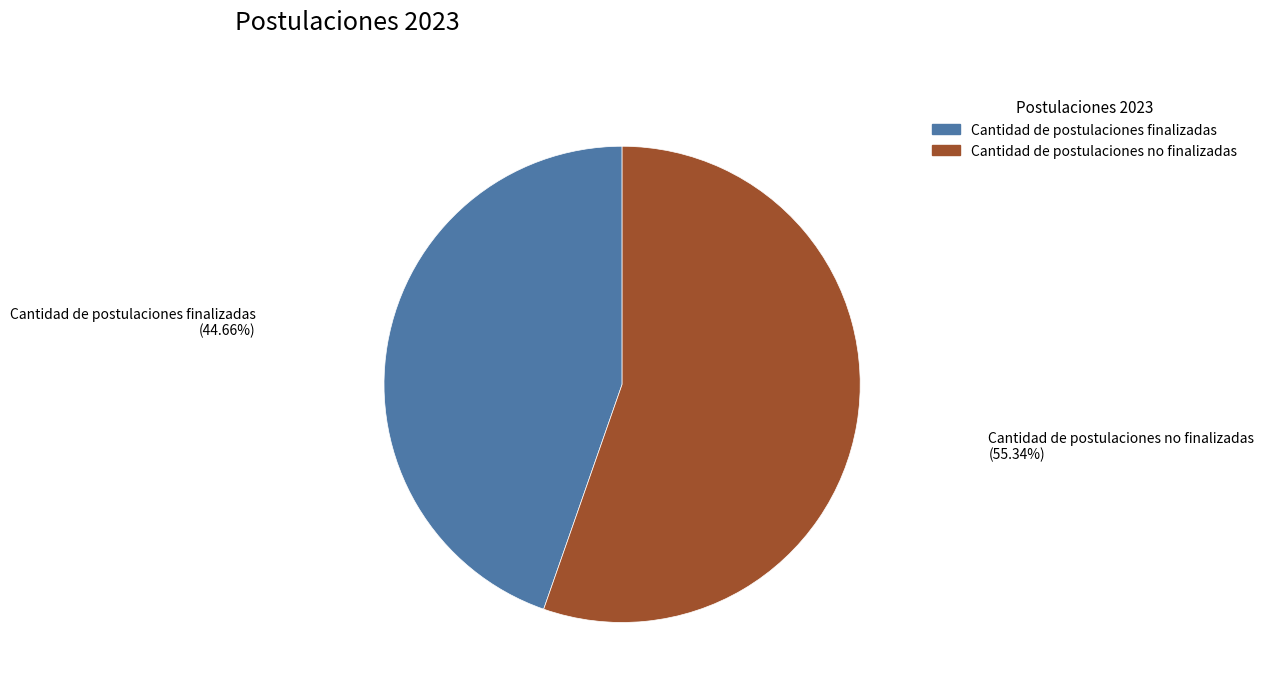

What percentage is the Cantidad de postulaciones finalizadas slice, to the nearest percent?

45%